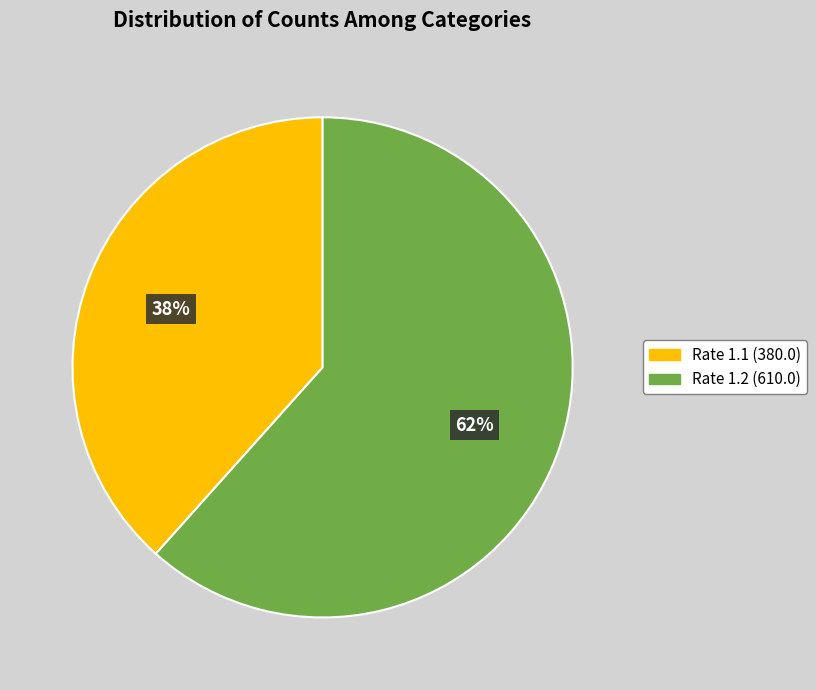

Is there any slice that represents more than half of the pie?

Yes